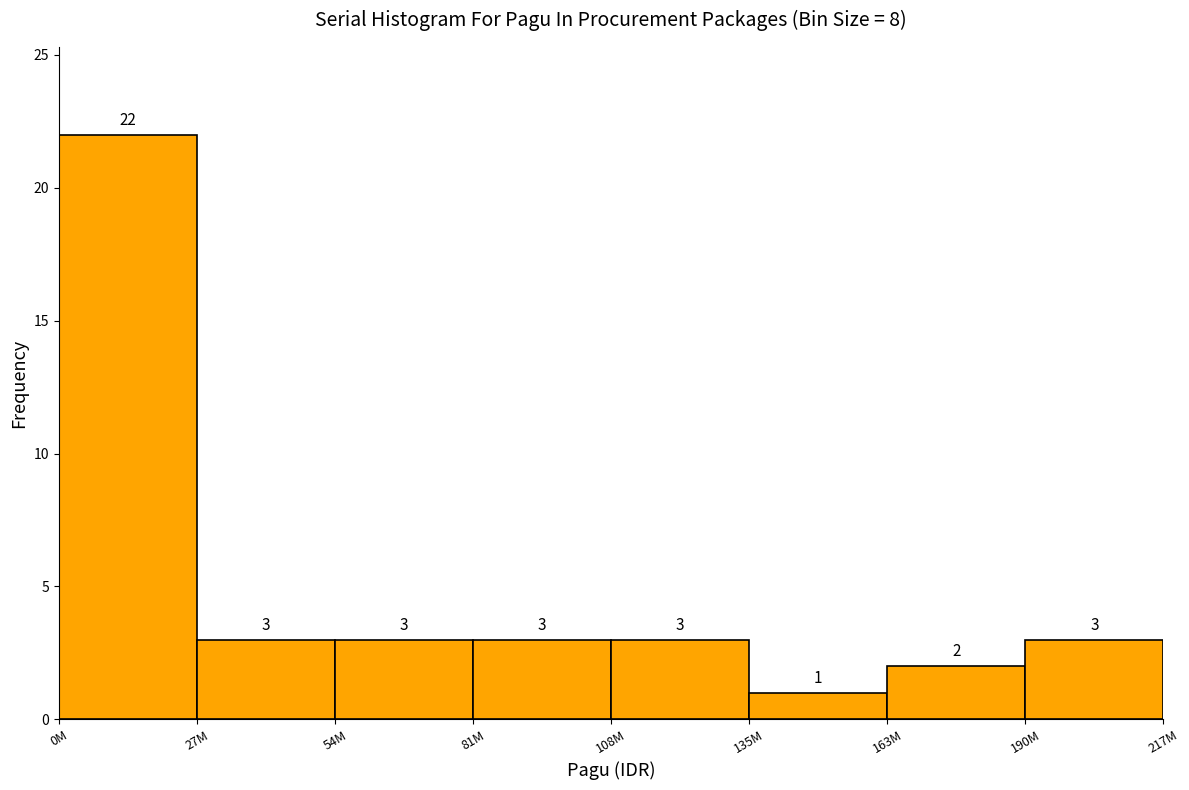

Reading left to right, extract all data points from this chart.

22	3	3	3	3	1	2	3